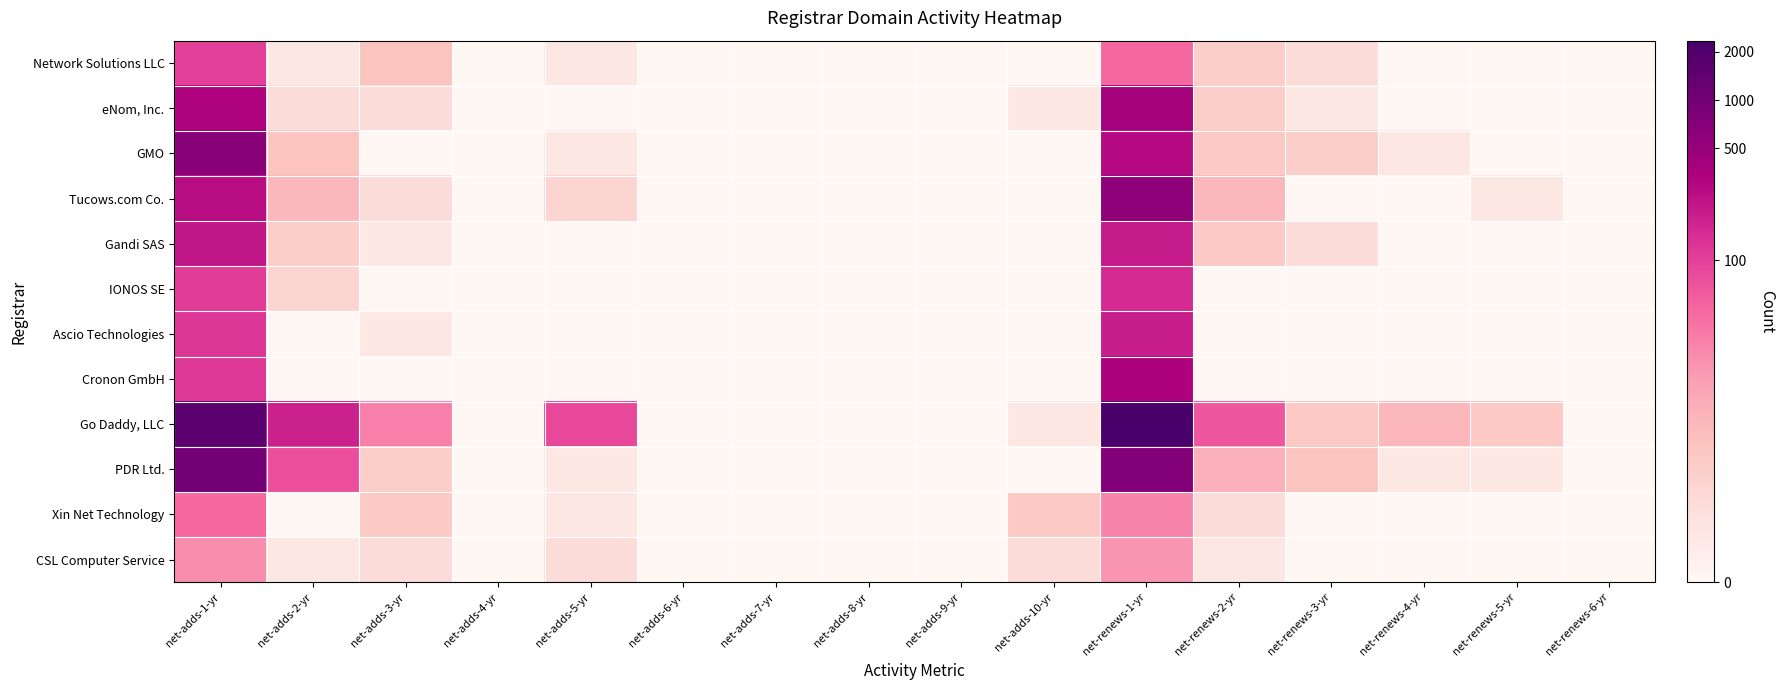

At which category is the sum across all series the highest?

net-renews-1-yr